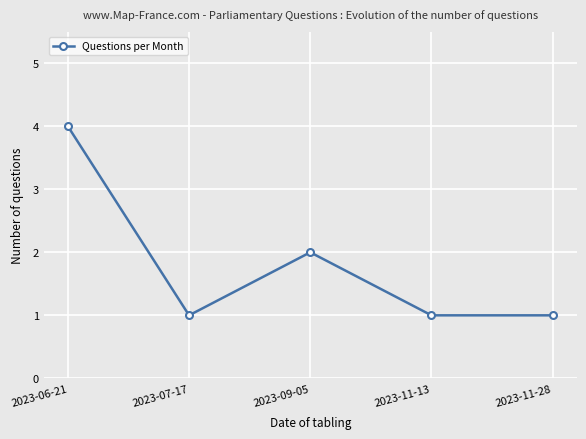

True or false: the data shows 4 at 2023-06-21.

True